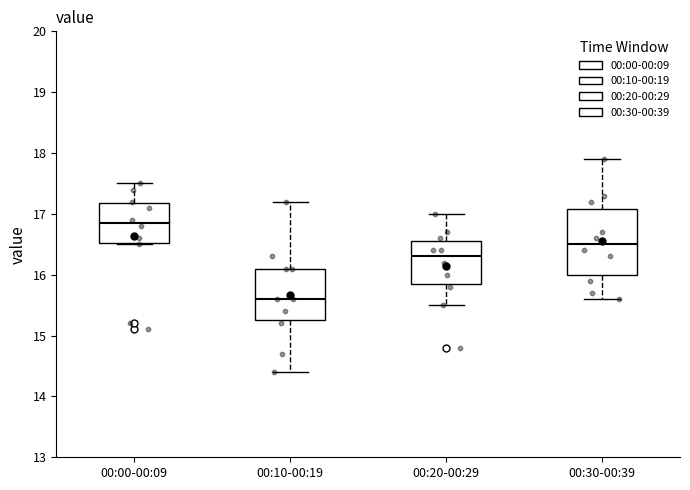

Which box's median line is the lowest?

00:10-00:19